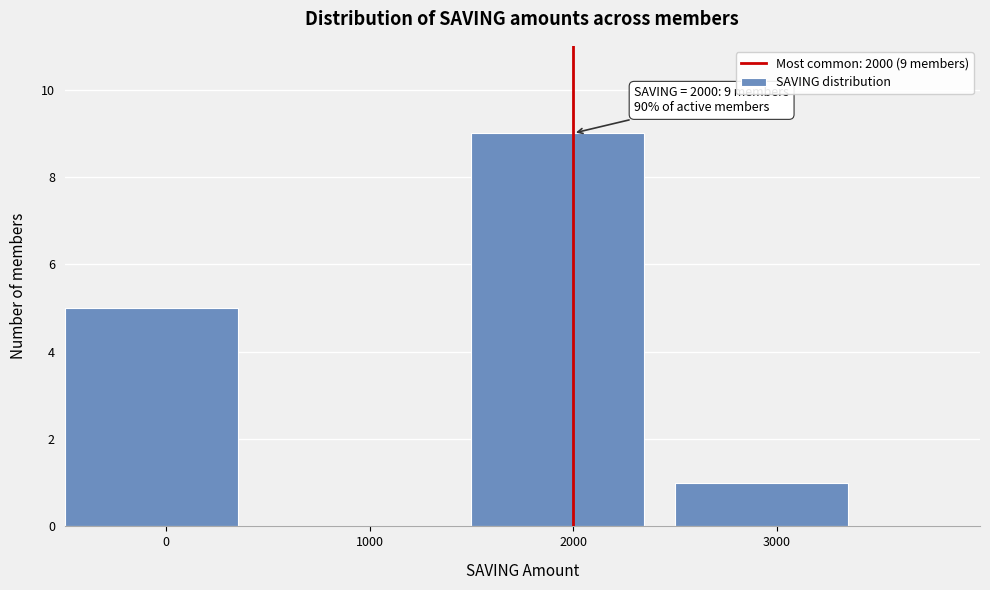

Over which range of the x-axis is the bar tallest?

1500 to 2500